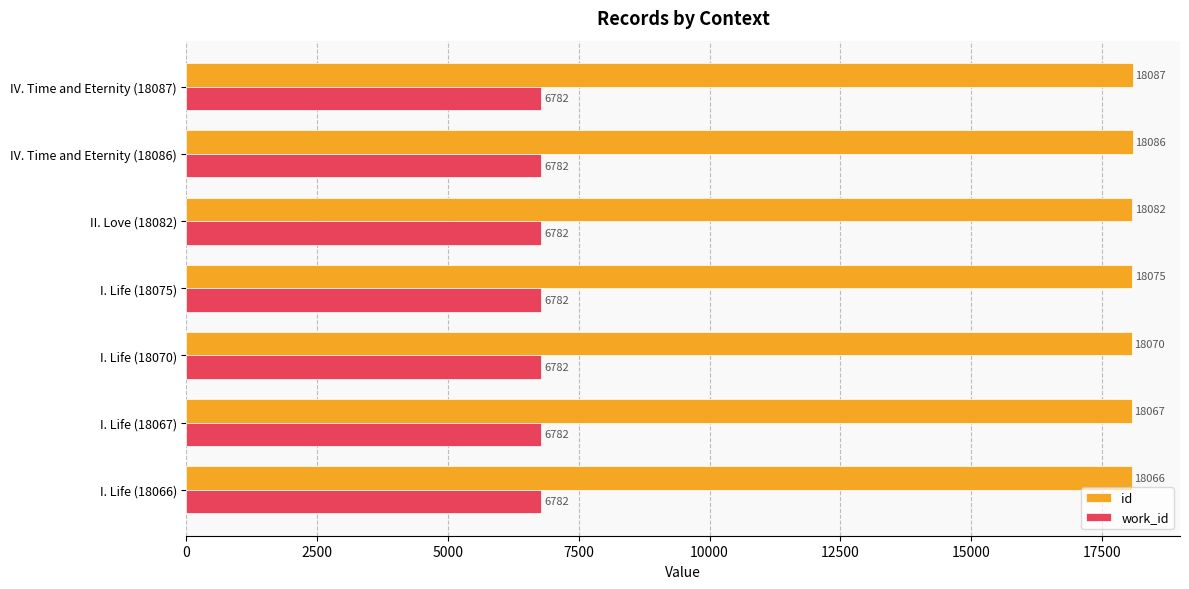

Which series has the largest range (max minus min)?

id